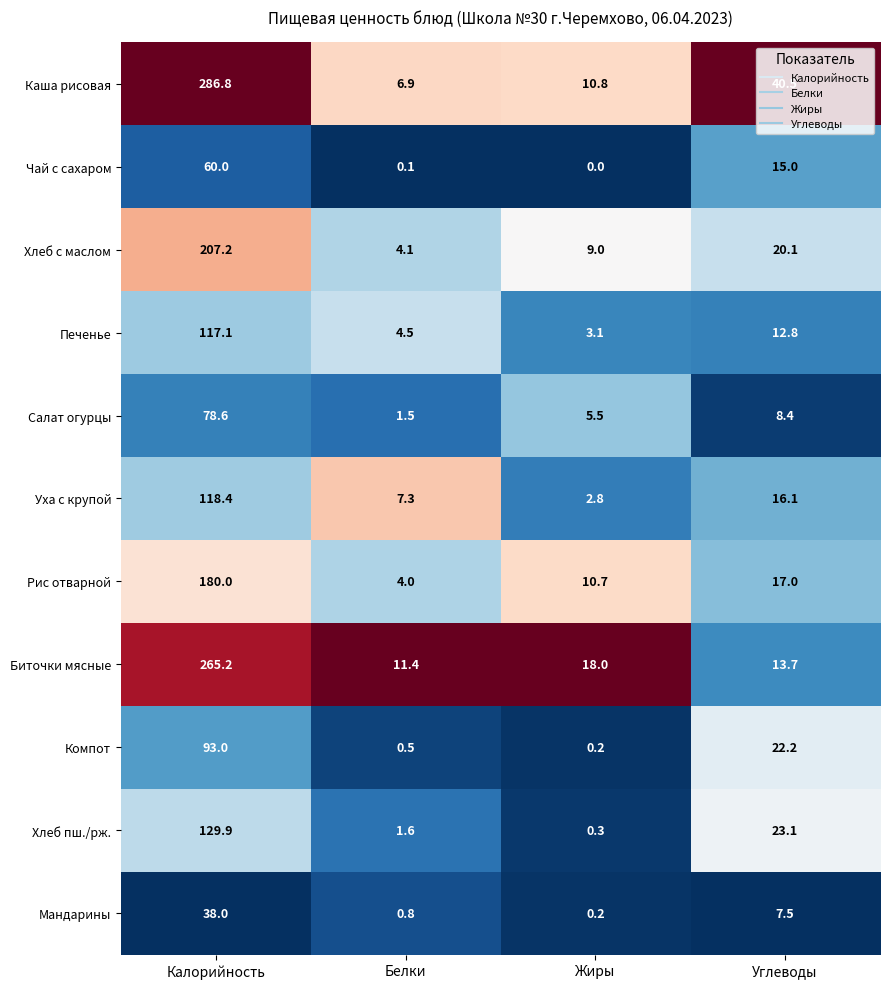

What is the average value of the Биточки мясные series?

77.1